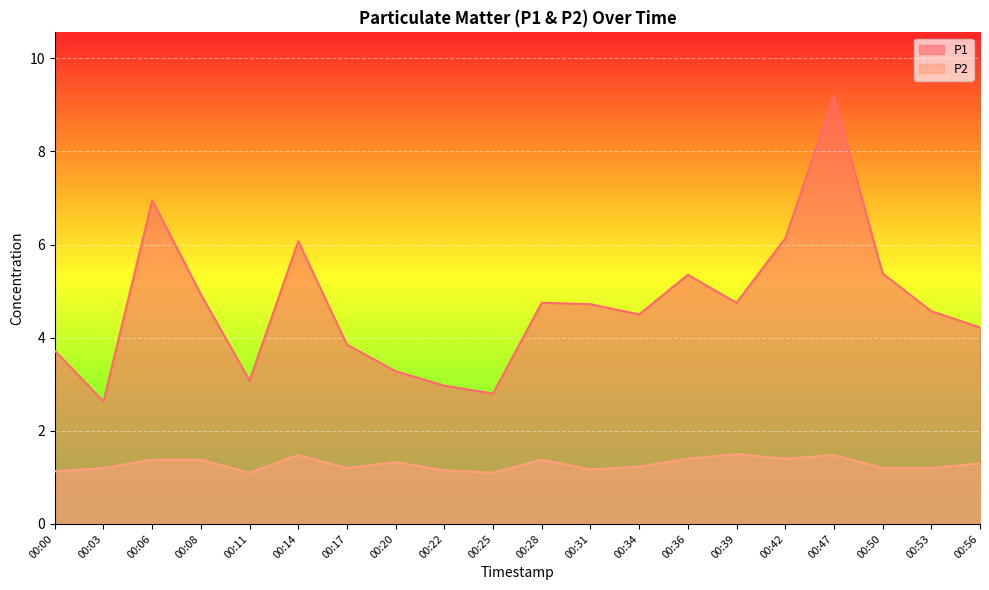

Reading left to right, list all the values displayed in this chart.

P1: 00:00=3.7	00:03=2.6	00:06=7.0	00:08=4.9	00:11=3.1	00:14=6.1	00:17=3.9	00:20=3.3	00:22=3.0	00:25=2.8	00:28=4.8	00:31=4.7	00:34=4.5	00:36=5.3	00:39=4.8	00:42=6.1	00:47=9.2	00:50=5.4	00:53=4.6	00:56=4.2
P2: 00:00=1.1	00:03=1.2	00:06=1.4	00:08=1.4	00:11=1.1	00:14=1.5	00:17=1.2	00:20=1.3	00:22=1.1	00:25=1.1	00:28=1.4	00:31=1.2	00:34=1.2	00:36=1.4	00:39=1.5	00:42=1.4	00:47=1.5	00:50=1.2	00:53=1.2	00:56=1.3